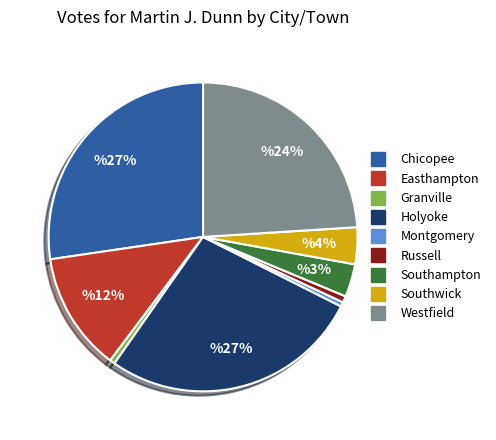

To the nearest percent, what is the combined percentage of Chicopee and Holyoke?

55%